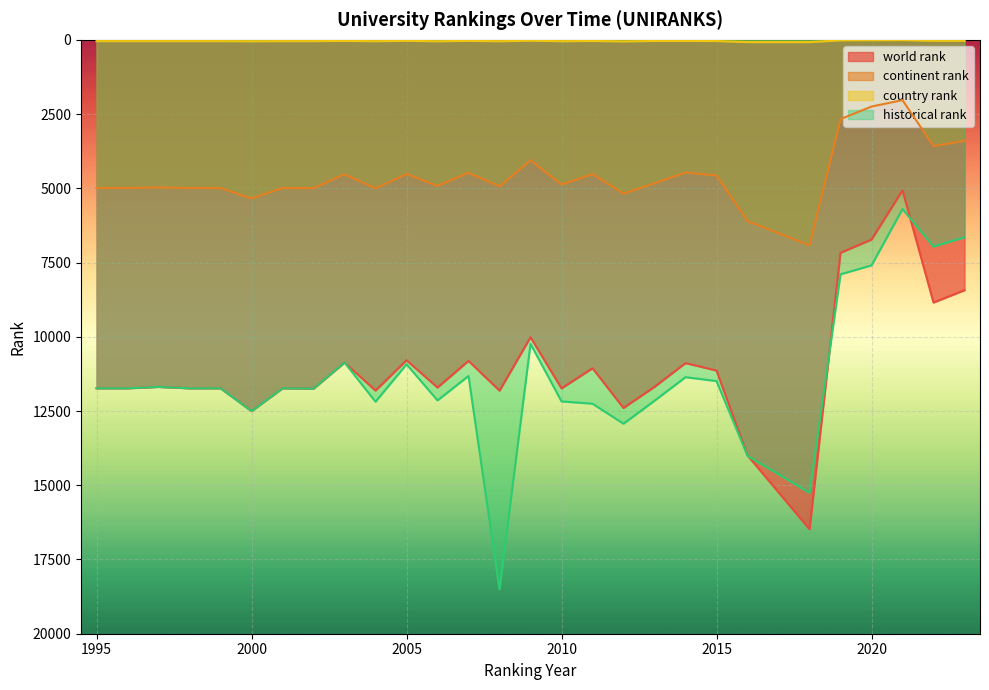

Which series has the largest total across all categories?

historical rank